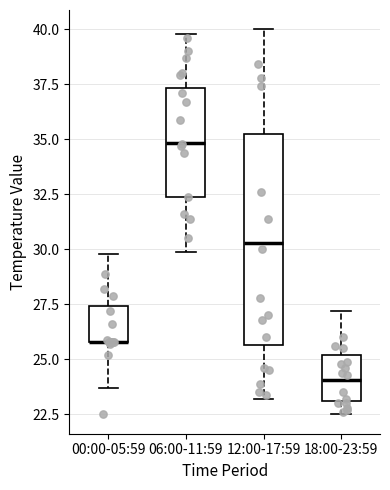

Where does the lower whisker of the box for 06:00-11:59 end on the y-axis? The values are not printed on the chart, so give them approximately, as read against the axis.

30.0